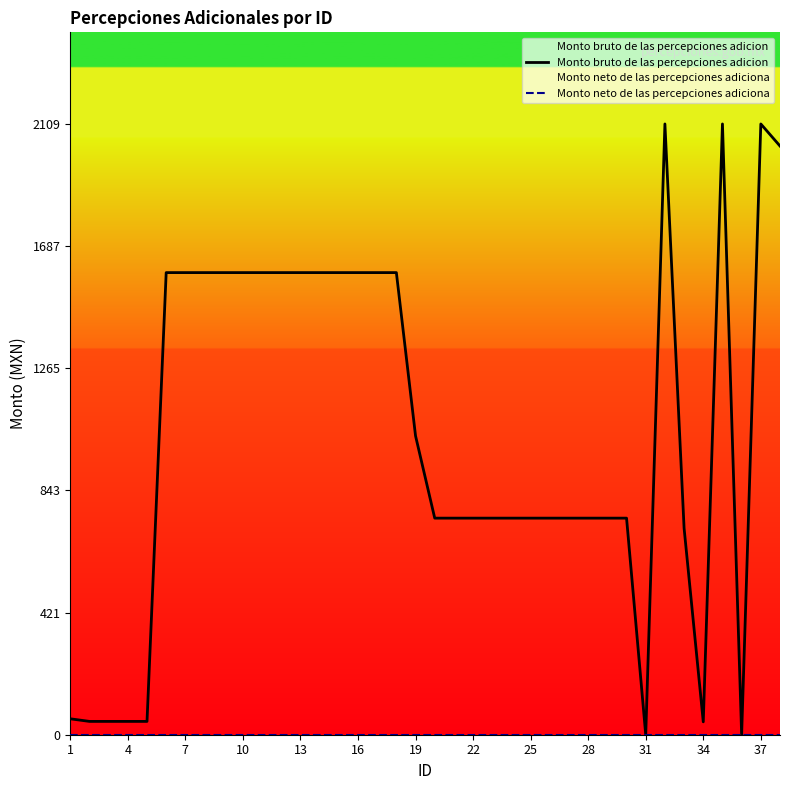

What is the difference between the highest and lowest values at 19?

1032.0